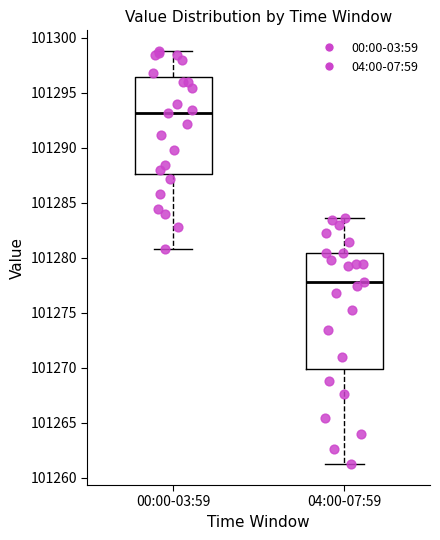

Comparing the boxes themselves (not the whiskers), which one is the tallest?

04:00-07:59